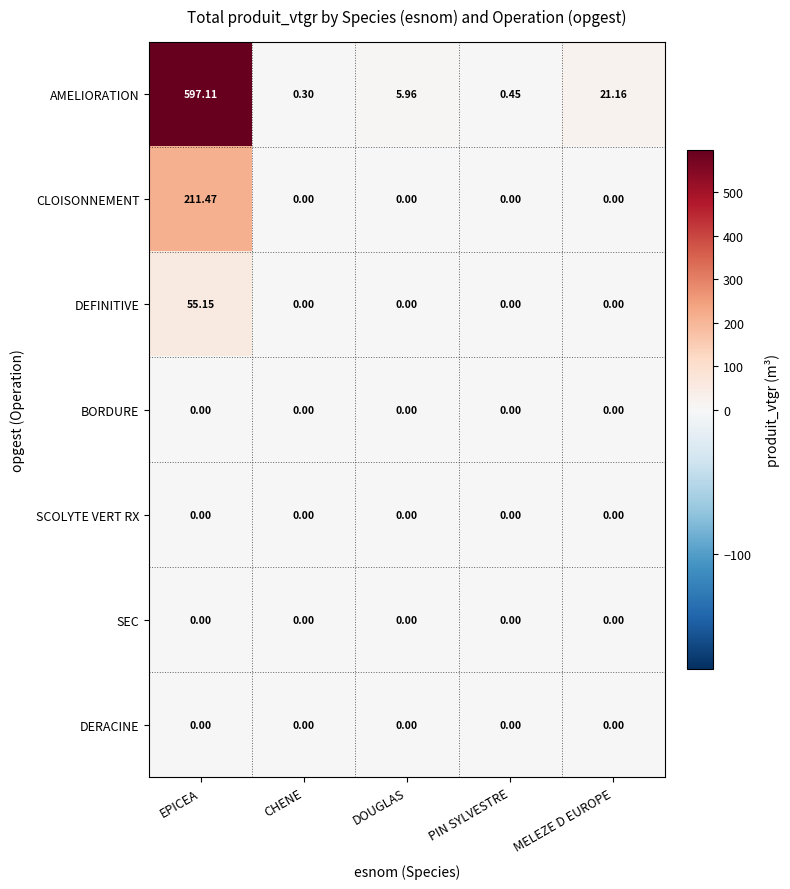

Between DOUGLAS and PIN SYLVESTRE, which series saw the biggest shift?

AMELIORATION